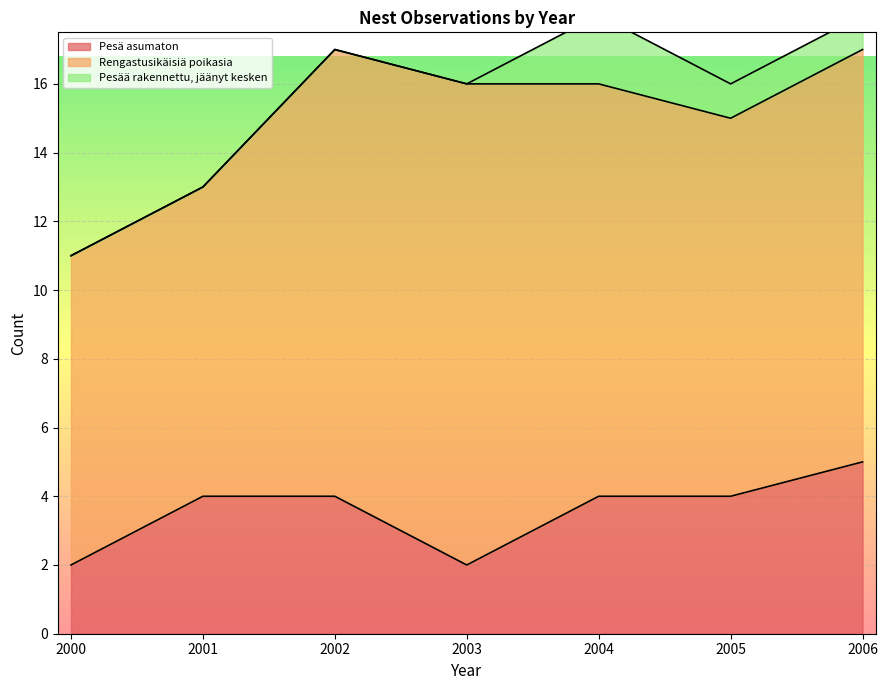

What is the value of the Rengastusikäisiä poikasia point at the 2nd from the left?

9